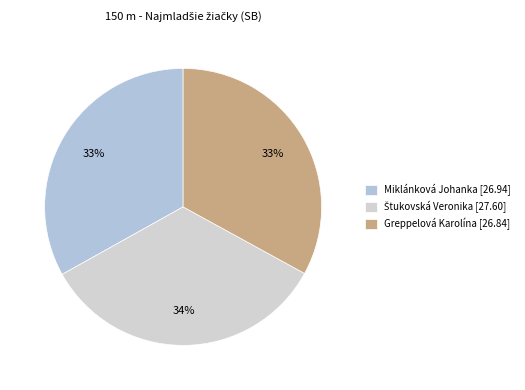

How many slices are in this pie chart?

3